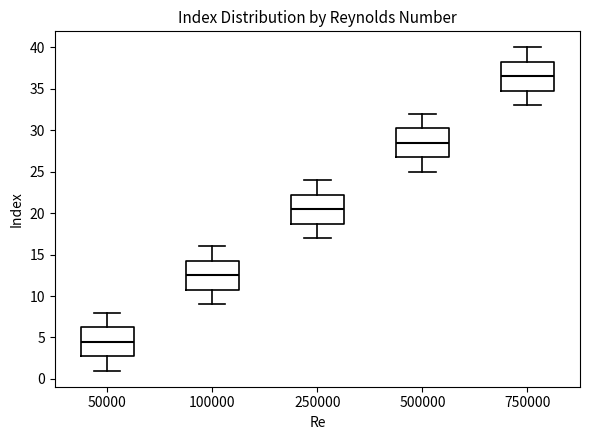

Reading left to right, read every box against the y-axis: the position of its median line, the range the box covers, and the ends of its whiskers. The values are not printed on the chart, so give them approximately, as read against the axis.

50000: median 4.5, box 3.0 to 6.5, whiskers 1.0 to 8.0
100000: median 12.5, box 11.0 to 14.5, whiskers 9.0 to 16.0
250000: median 20.5, box 19.0 to 22.5, whiskers 17.0 to 24.0
500000: median 28.5, box 27.0 to 30.5, whiskers 25.0 to 32.0
750000: median 36.5, box 35.0 to 38.5, whiskers 33.0 to 40.0